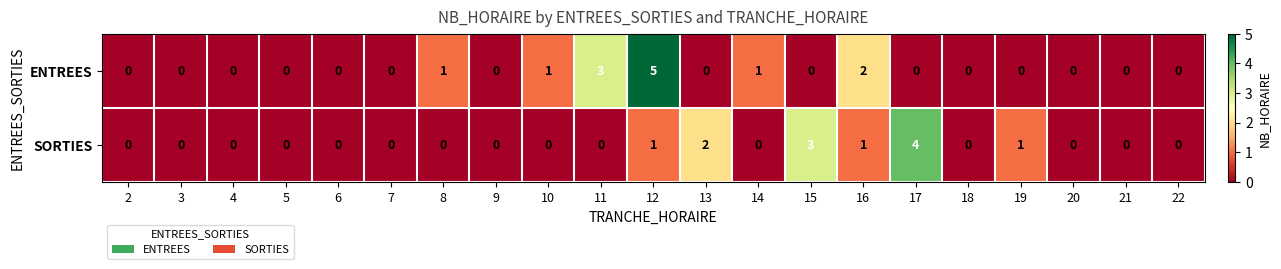

What is the sum of all ENTREES values?

13